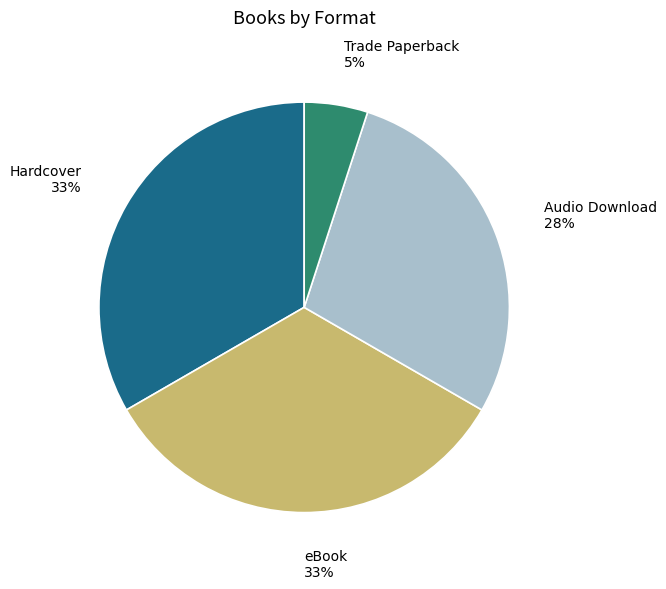

Is Audio Download the majority of the pie?

No